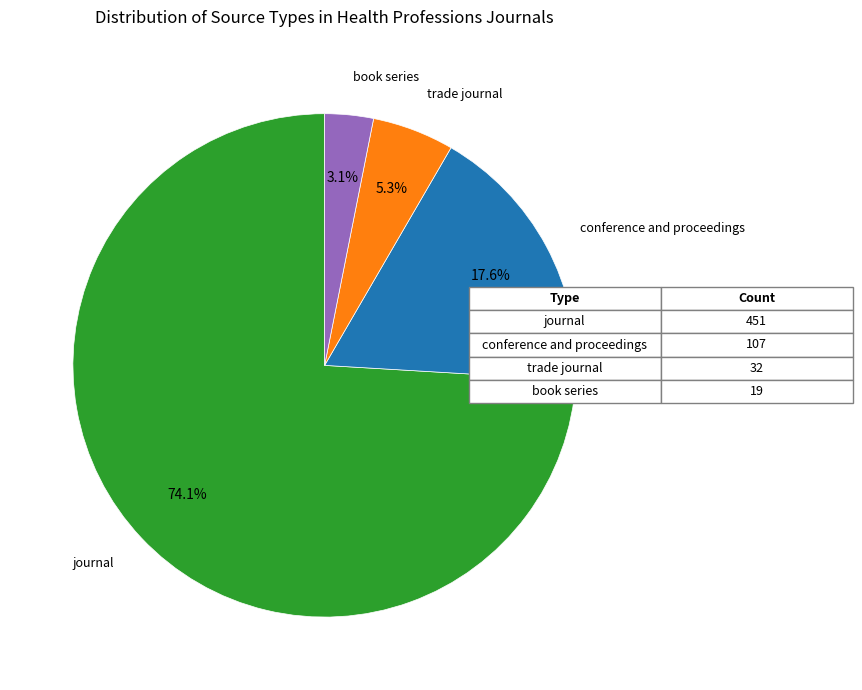

True or false: trade journal accounts for 11% of the total.

False